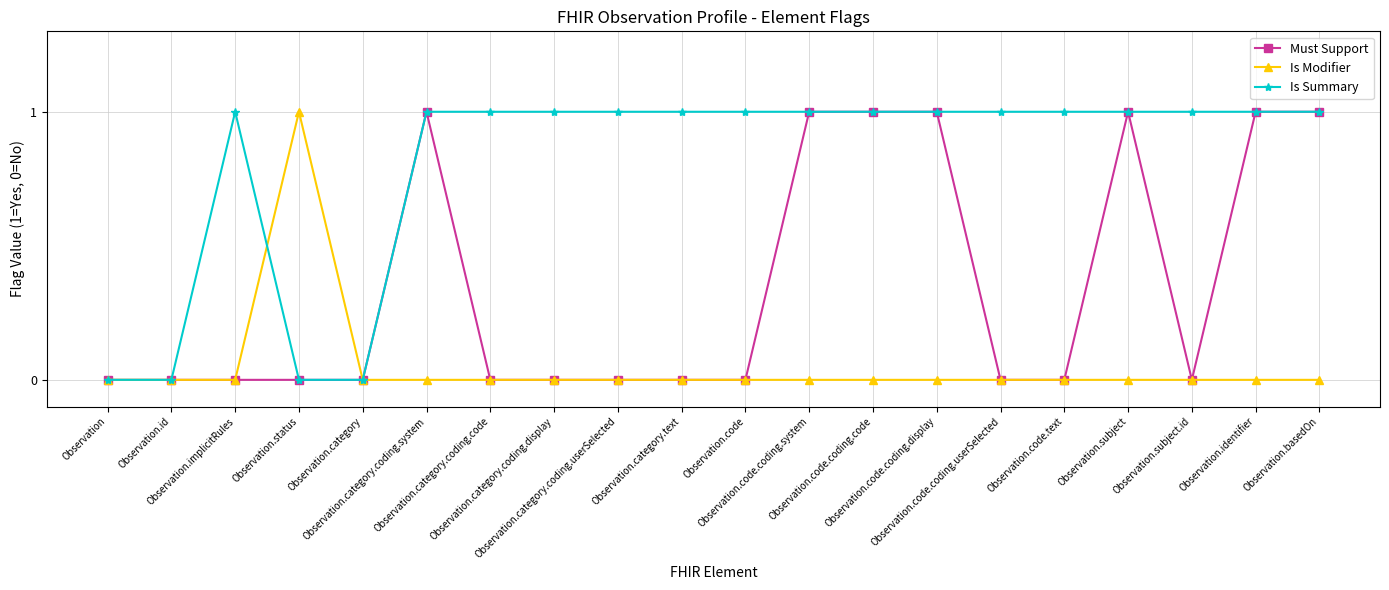

What is the value of the Is Summary point at the 11th from the left?

1